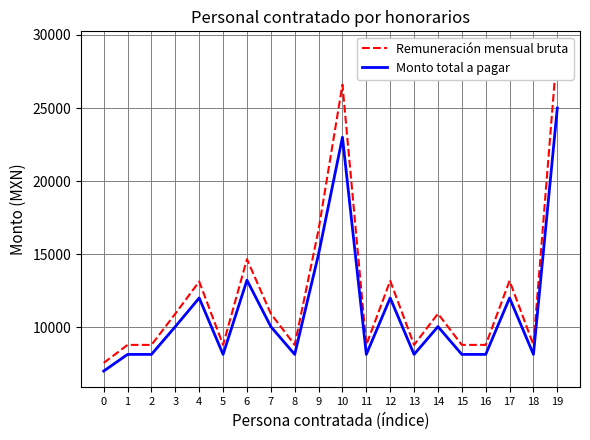

How many interior local valleys does the Remuneración mensual bruta series have?

5